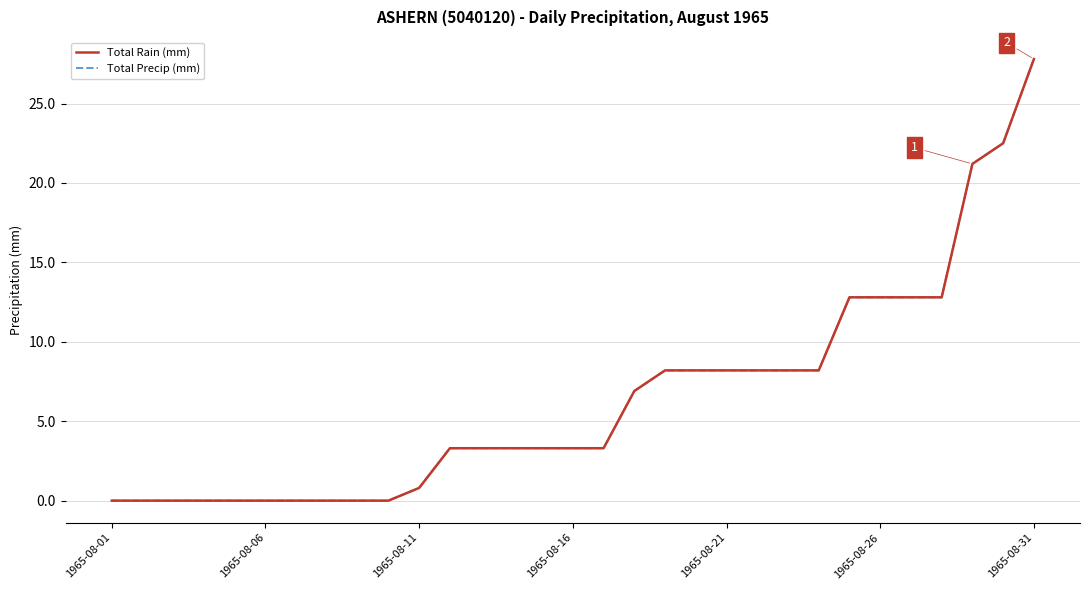

What is the difference between the maximum and minimum values in the Total Rain (mm) series?

27.8